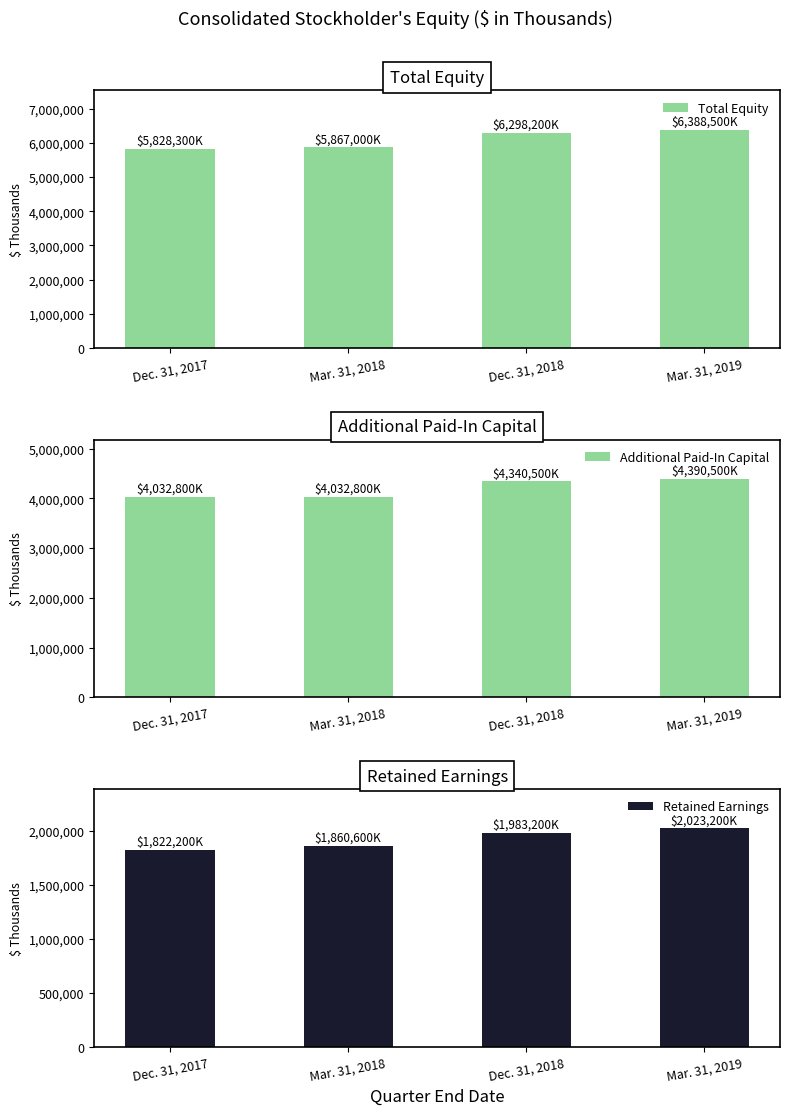

What is the total value across all series at Dec. 31, 2018?

12621900